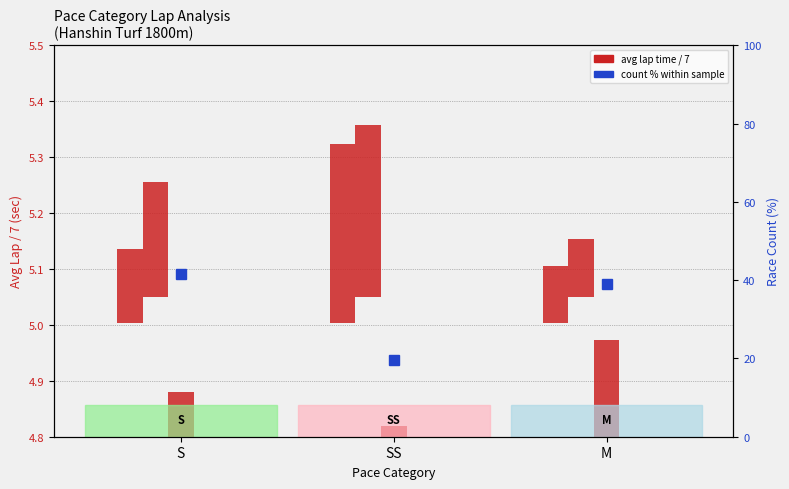

What is the value of the 2nd bar from the left?

0.3